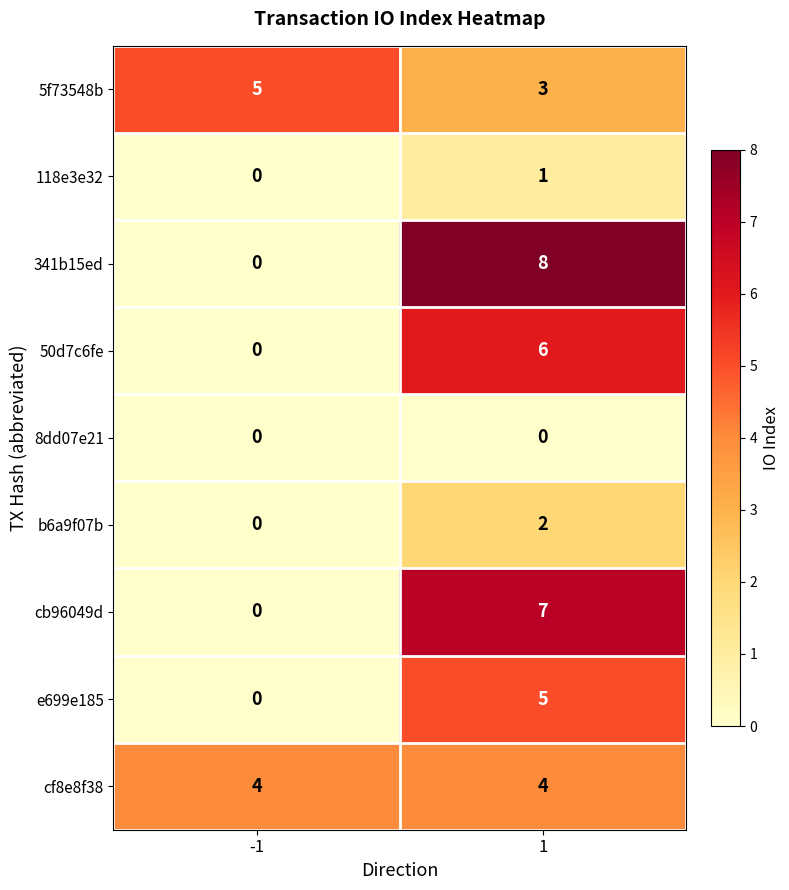

Which series has the largest range (max minus min)?

341b15ed